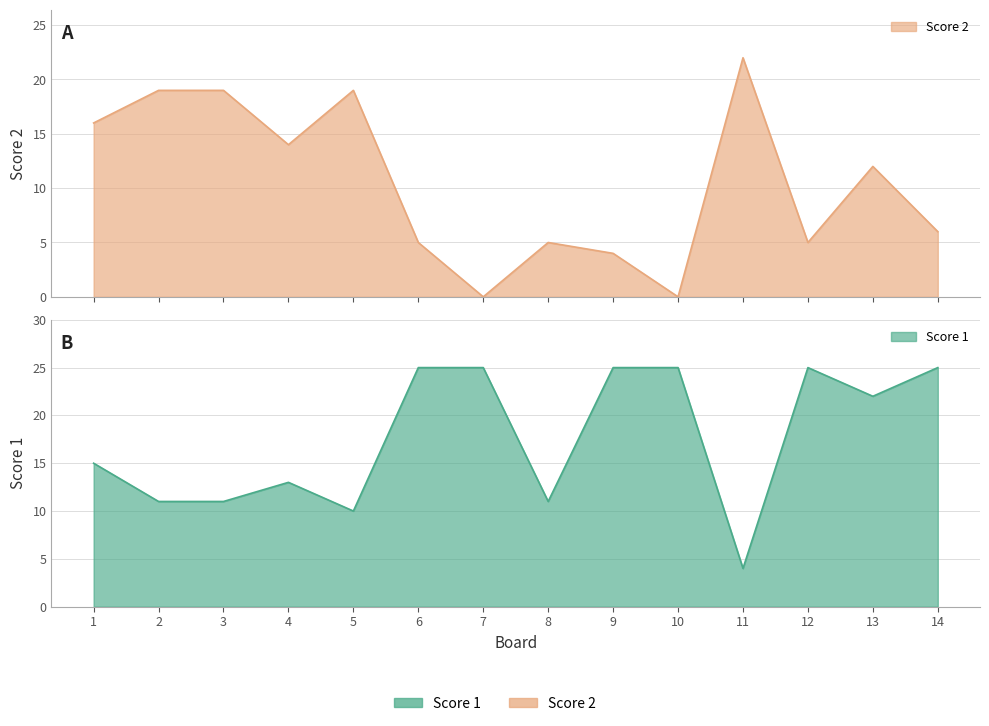

The Score 1 series shows 22 at 13. True or false?

True